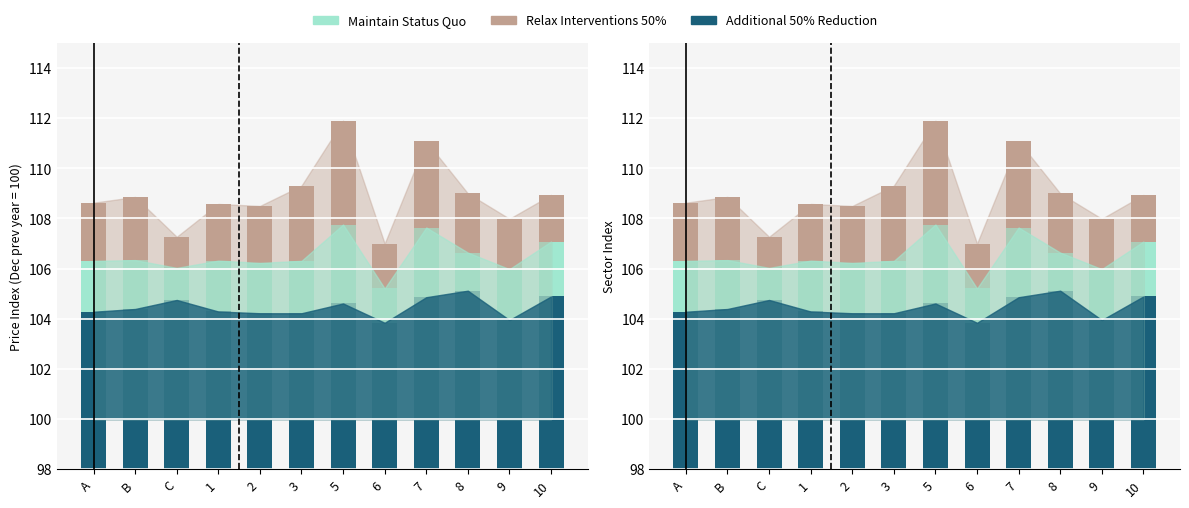

What is the approximate value of Additional 50% Reduction at 1?

104.3